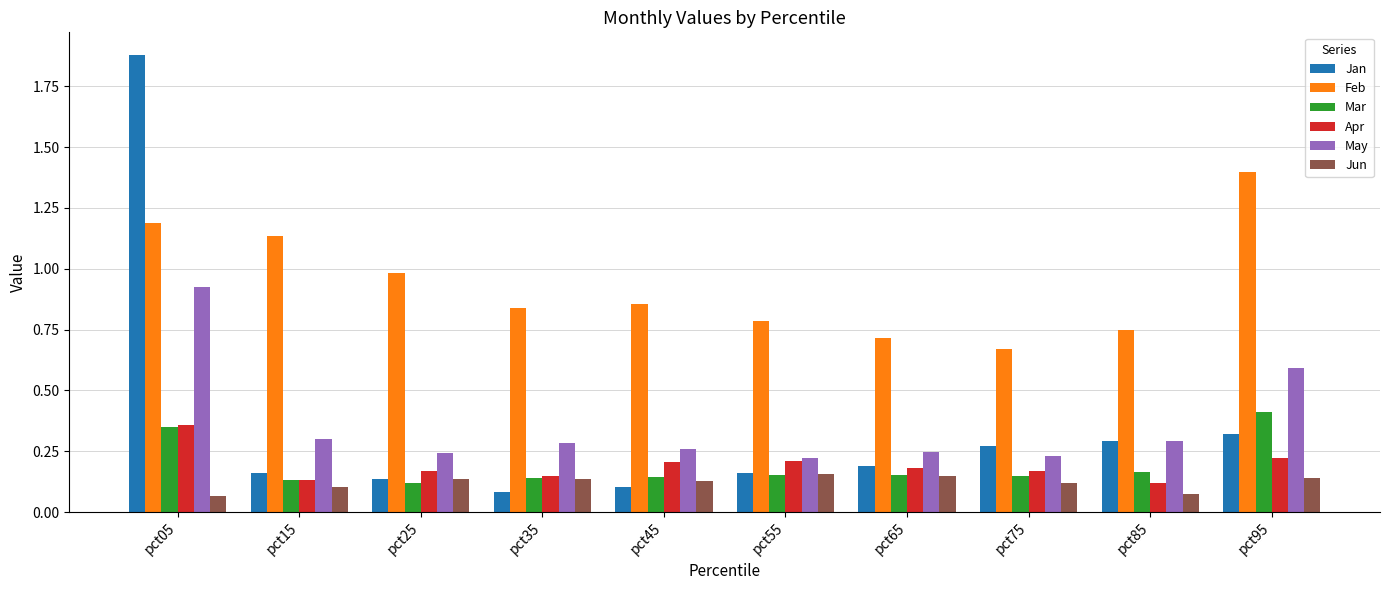

Count the number of categories in the chart.

10